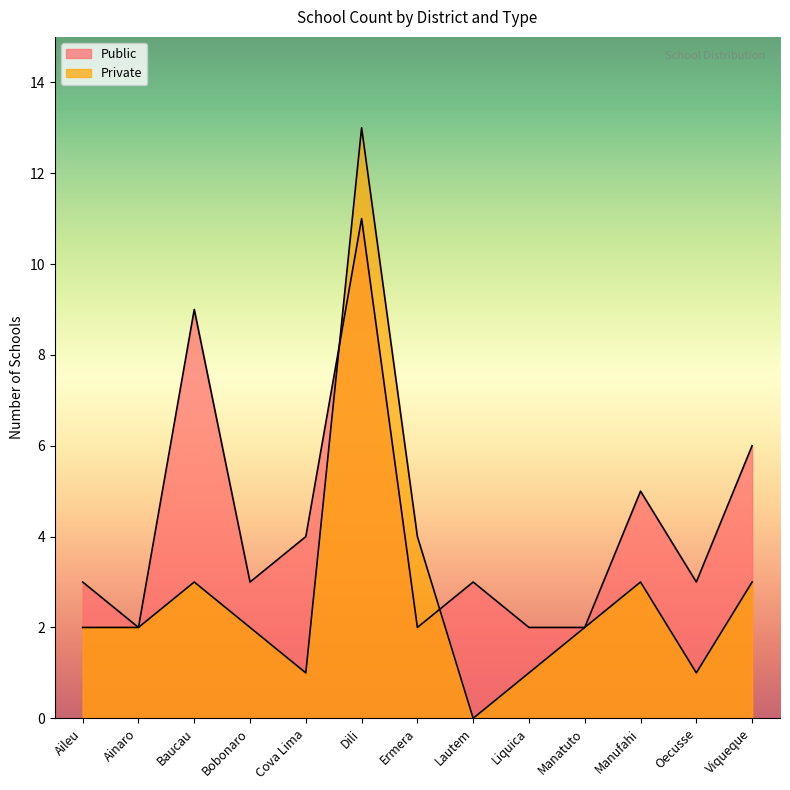

True or false: Private has a value of 1 at Baucau.

False